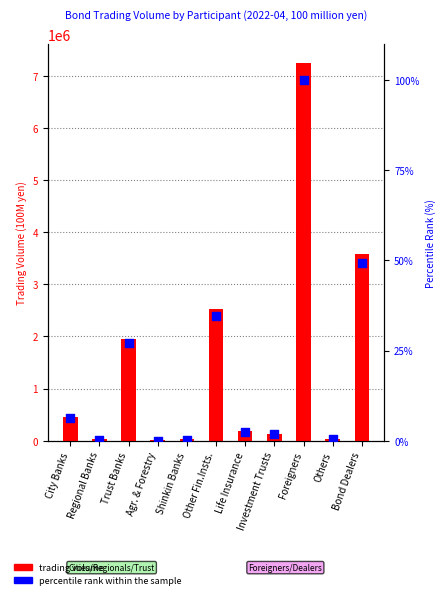

Which series has the widest spread of Y values?

trading volume